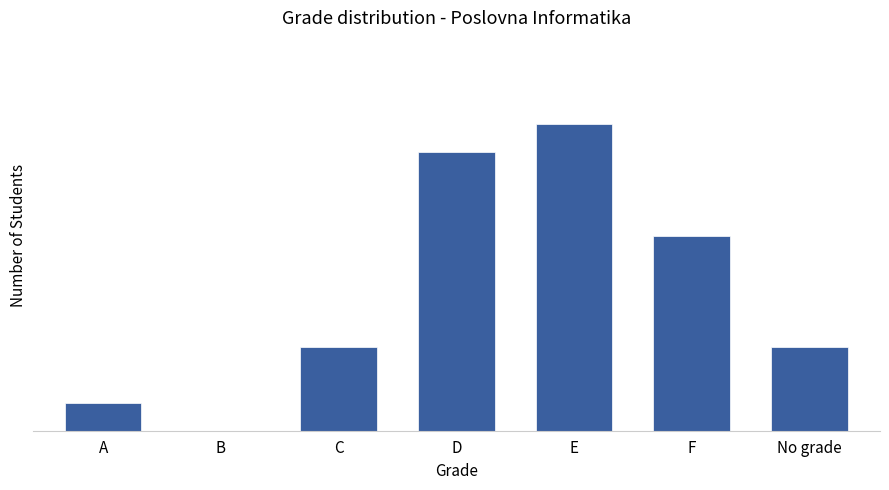

Which has a higher value, B or C?

C